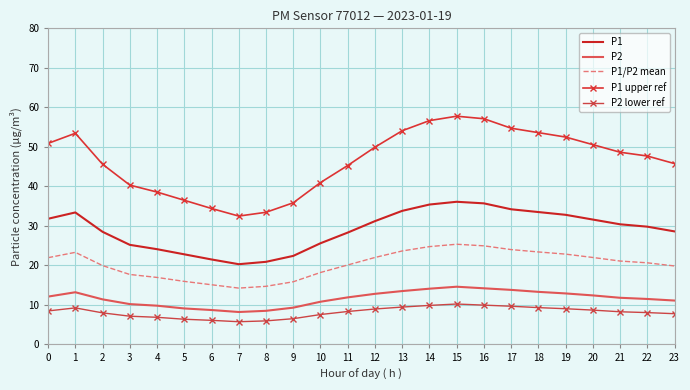

True or false: P1 upper ref has more than 1 points higher than both neighbors.

True